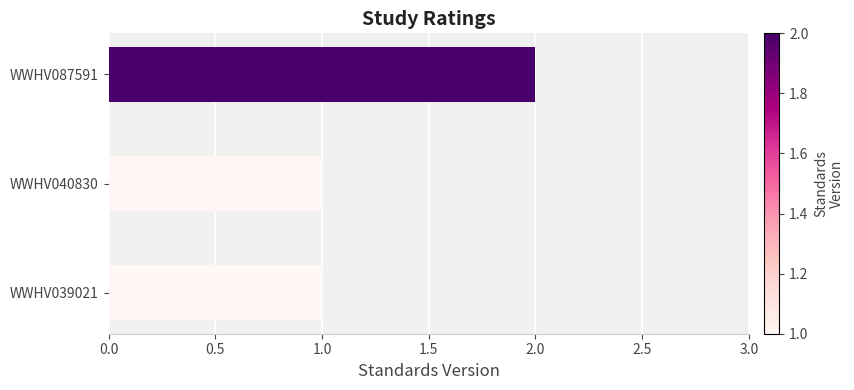

True or false: the data shows 3 at WWHV087591.

False